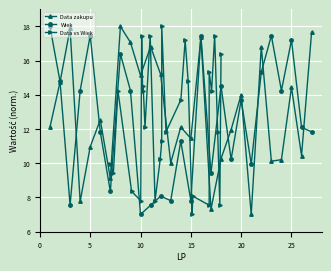

True or false: Data zakupu and Wiek intersect in this chart.

True